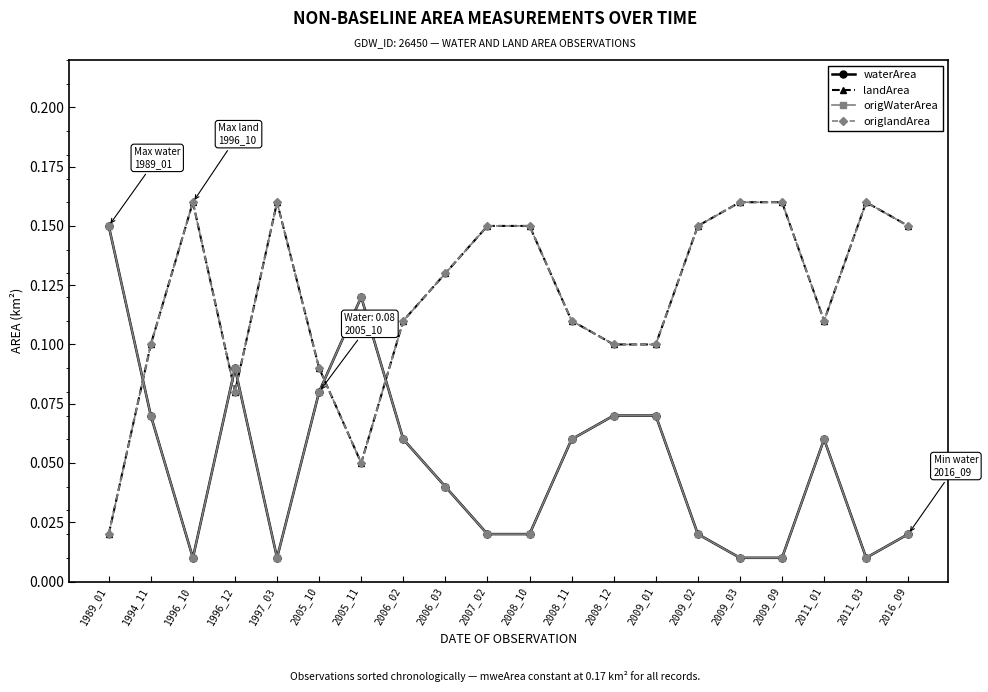

Does the chart have visible grid lines?

No